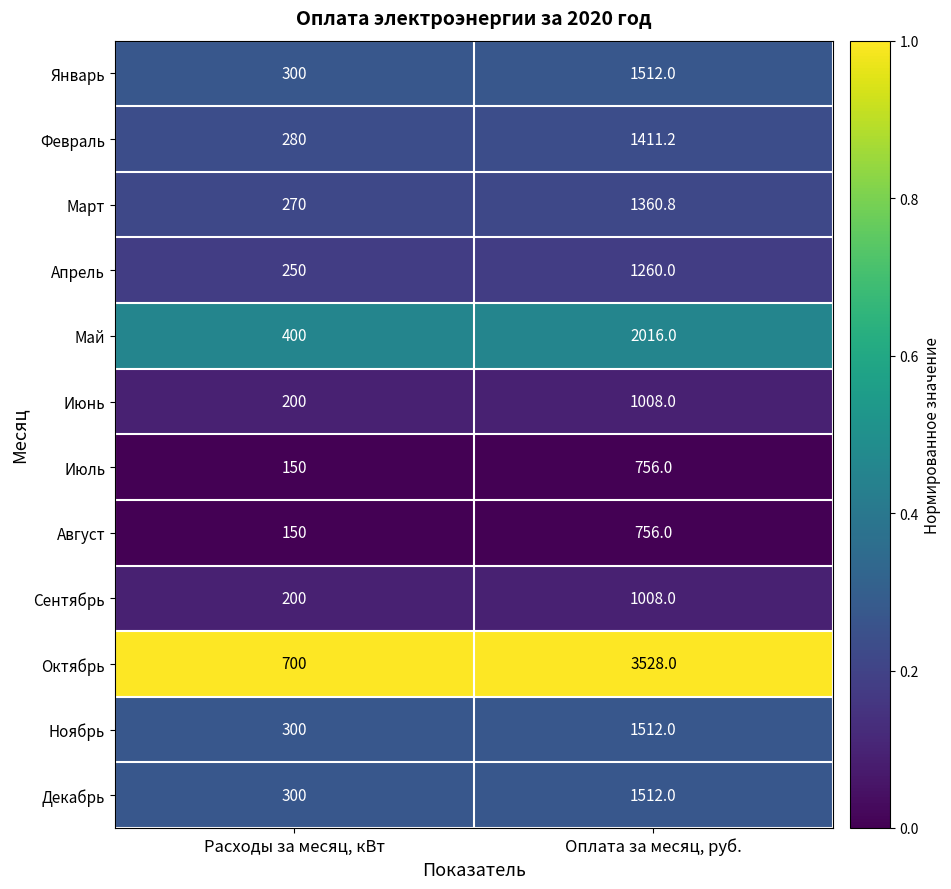

How many series are shown in this chart?

12